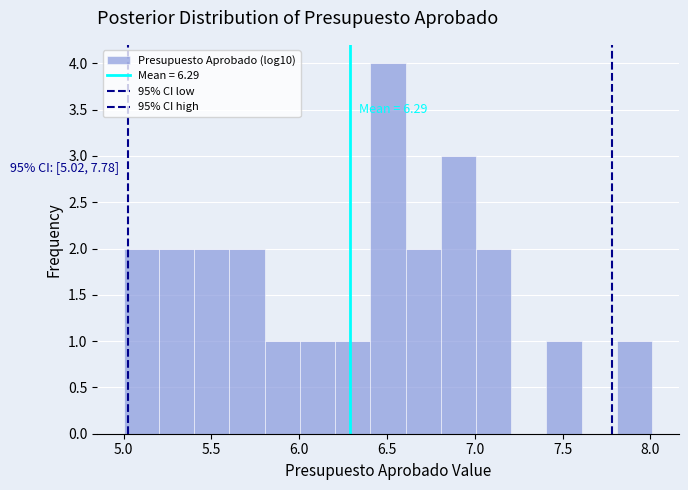

Over which range of the x-axis is the bar tallest?

6.4 to 6.6